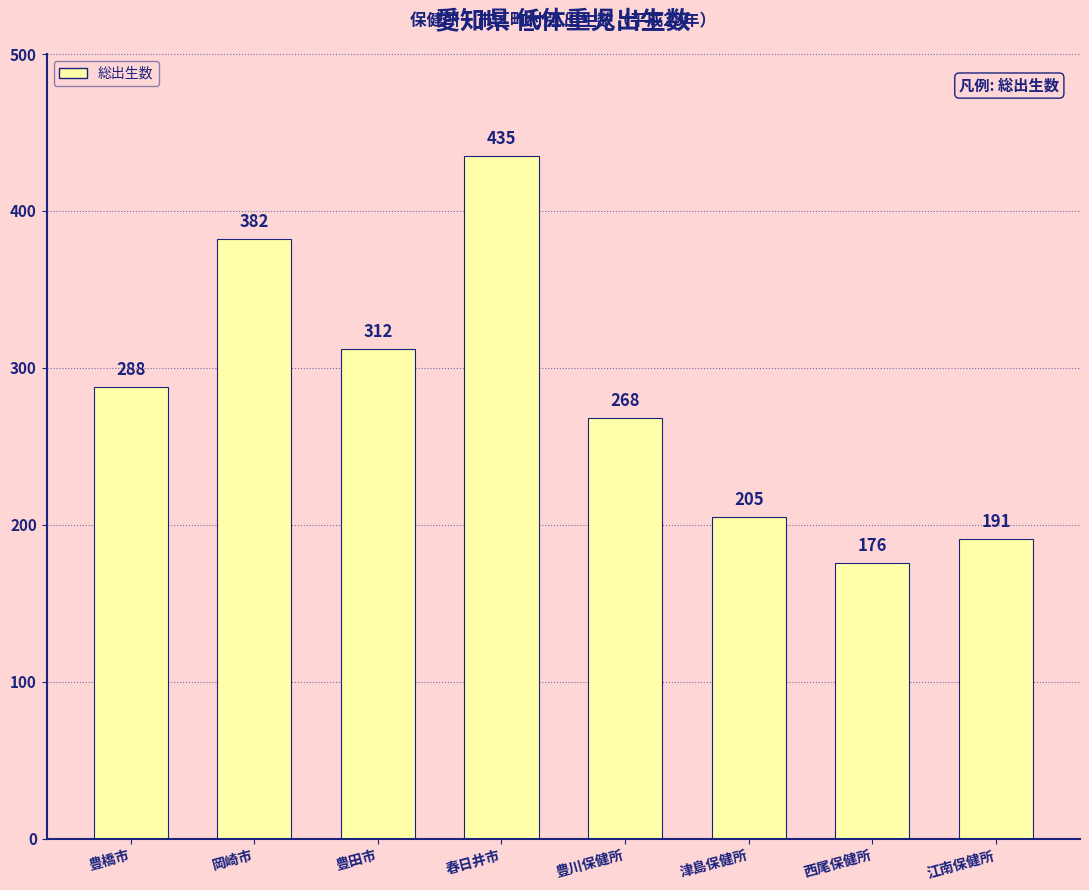

At which label is the value closest to 305?

豊田市